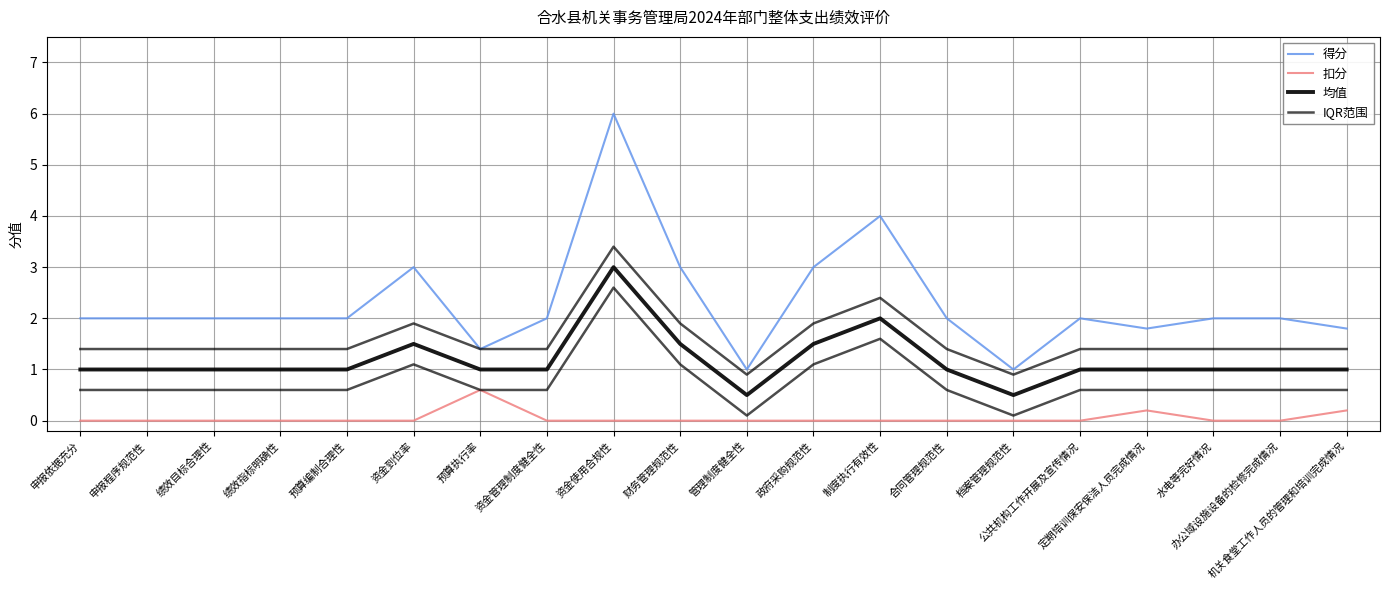

At which category is the sum across all series the highest?

资金使用合规性